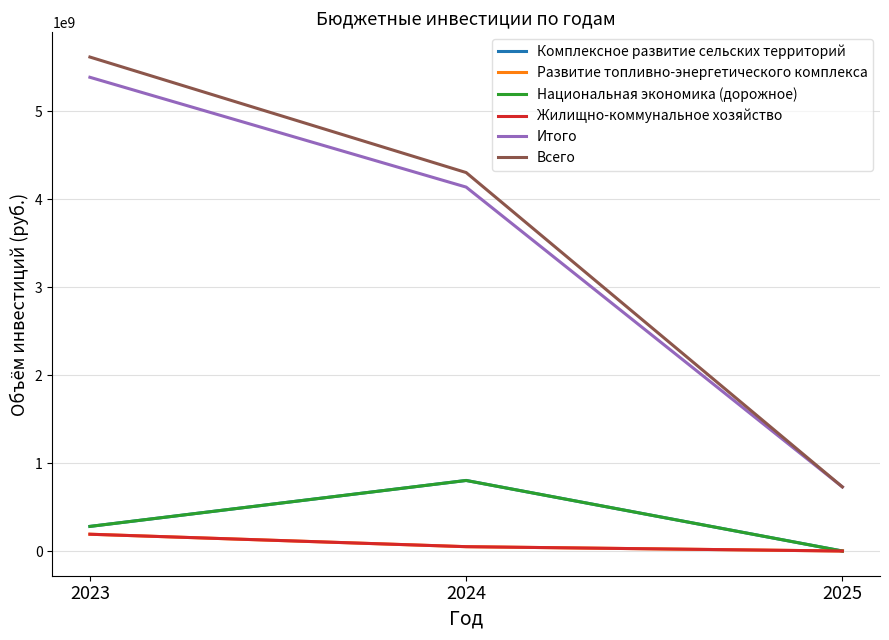

What value does the Комплексное развитие сельских территорий series have at 2024?

801833670.0